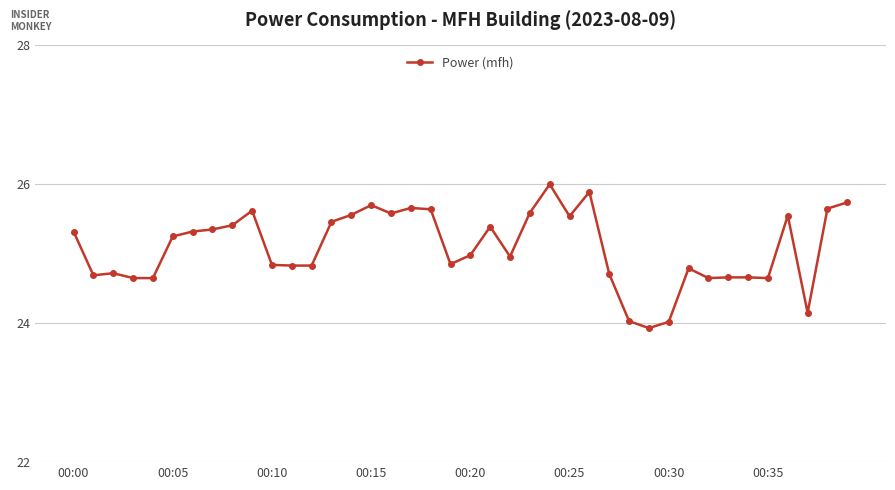

True or false: there are more than 1 points higher than both neighbors.

True